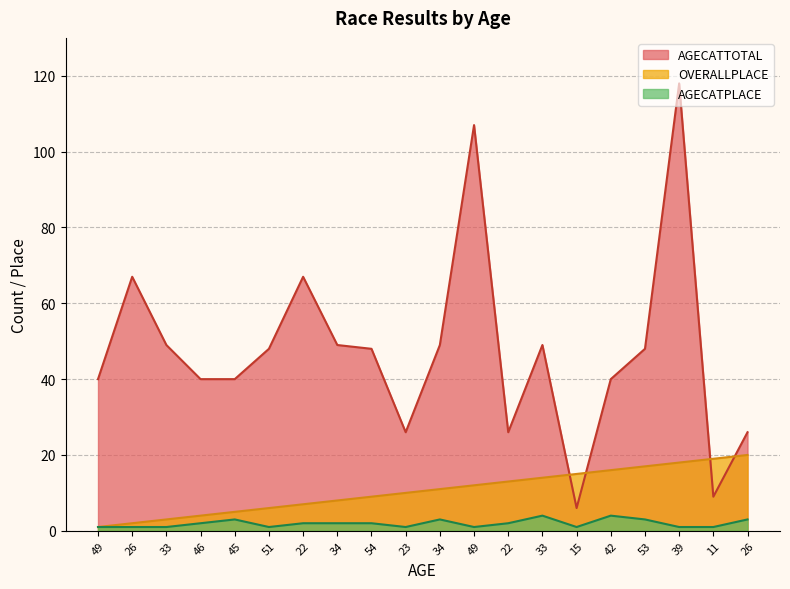

Rank the series at 54 from highest to lowest value.

AGECATTOTAL, OVERALLPLACE, AGECATPLACE